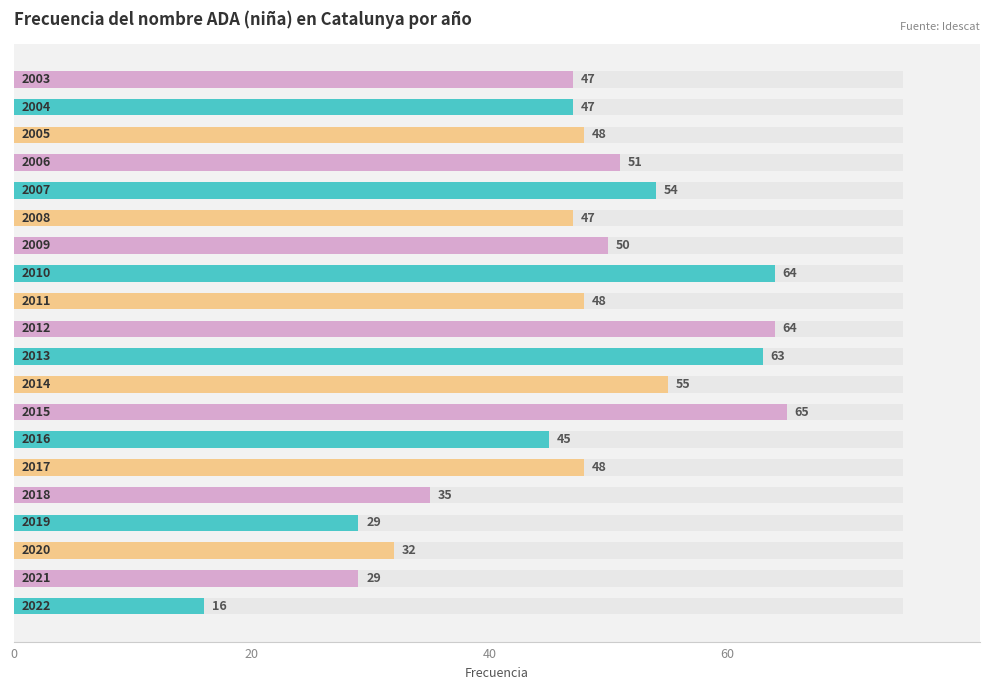

How many categories are shown in the chart?

20